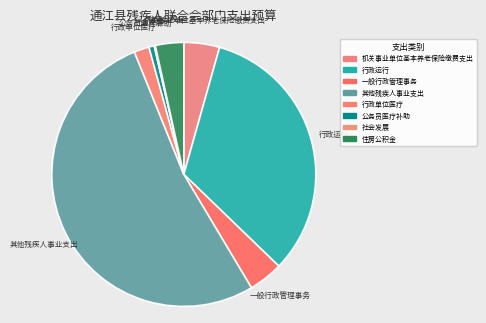

Combined, do 行政运行 and 行政单位医疗 account for over 50%?

No